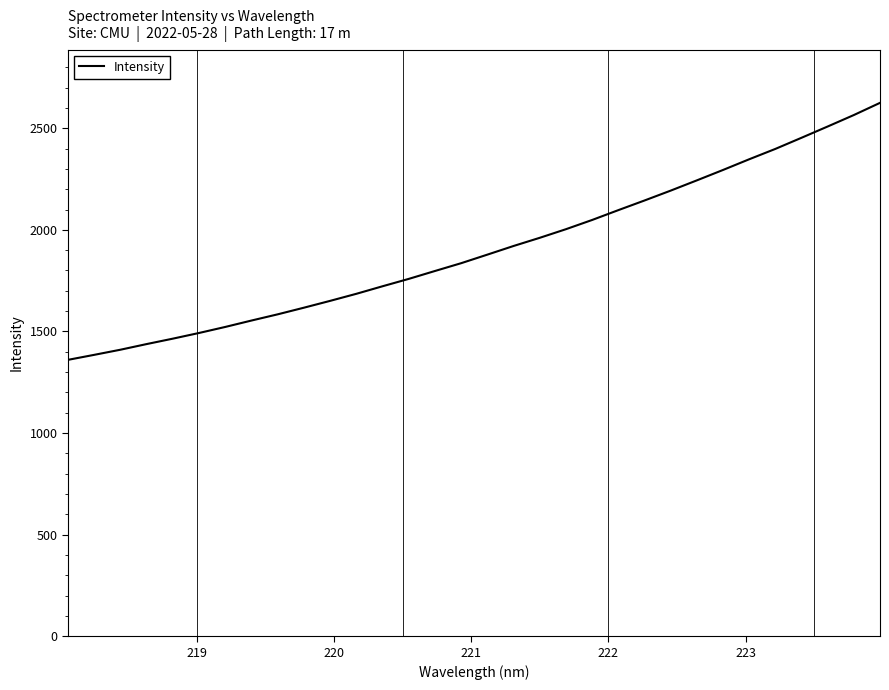

What is the smallest value displayed?

1360.3